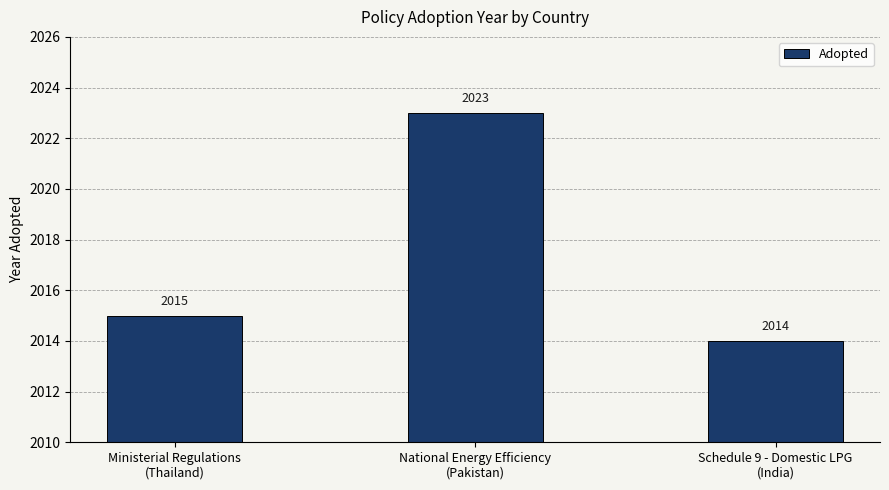

List the labels in order of value, smallest first.

Schedule 9 - Domestic LPG
(India), Ministerial Regulations
(Thailand), National Energy Efficiency
(Pakistan)